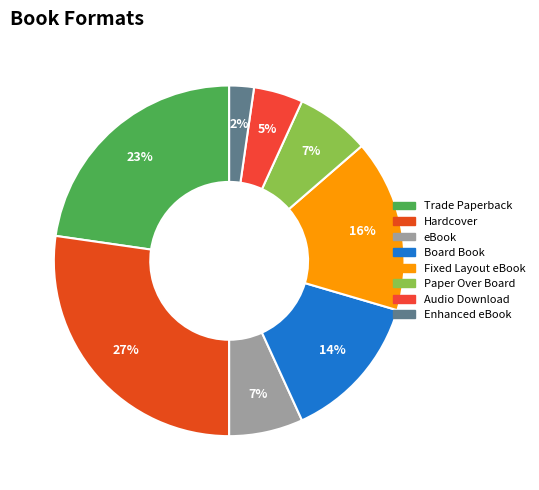

What percentage is the Paper Over Board slice, to the nearest percent?

7%